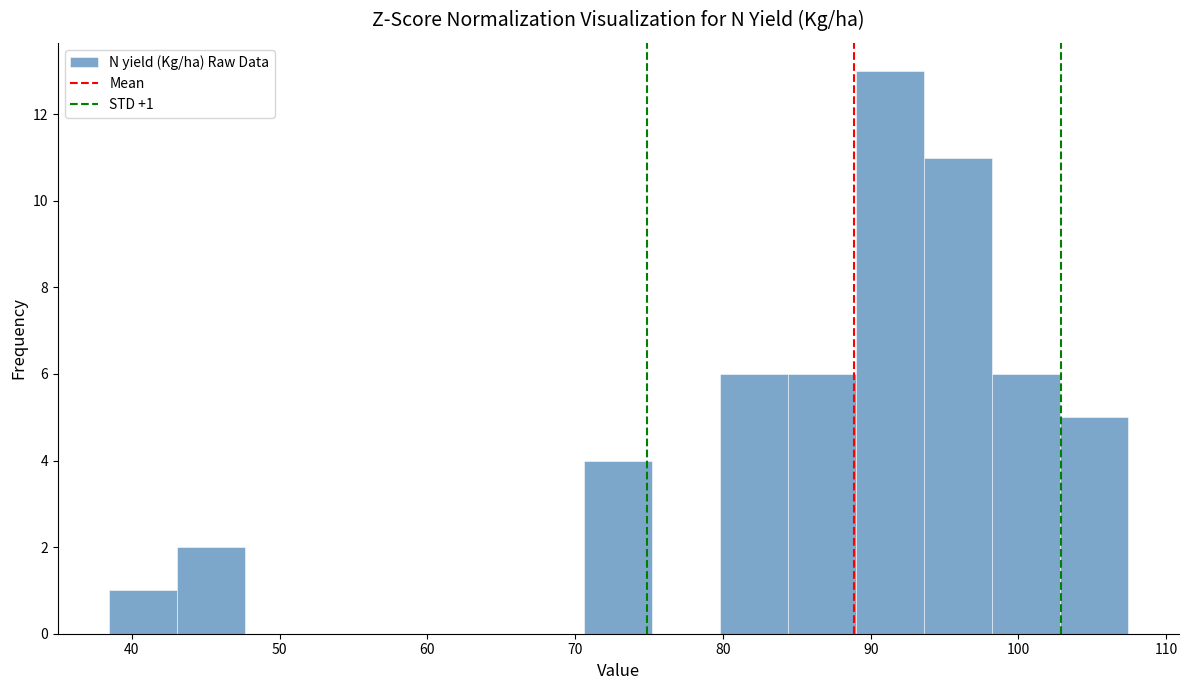

Which range on the x-axis has the tallest bar?

89 to 94